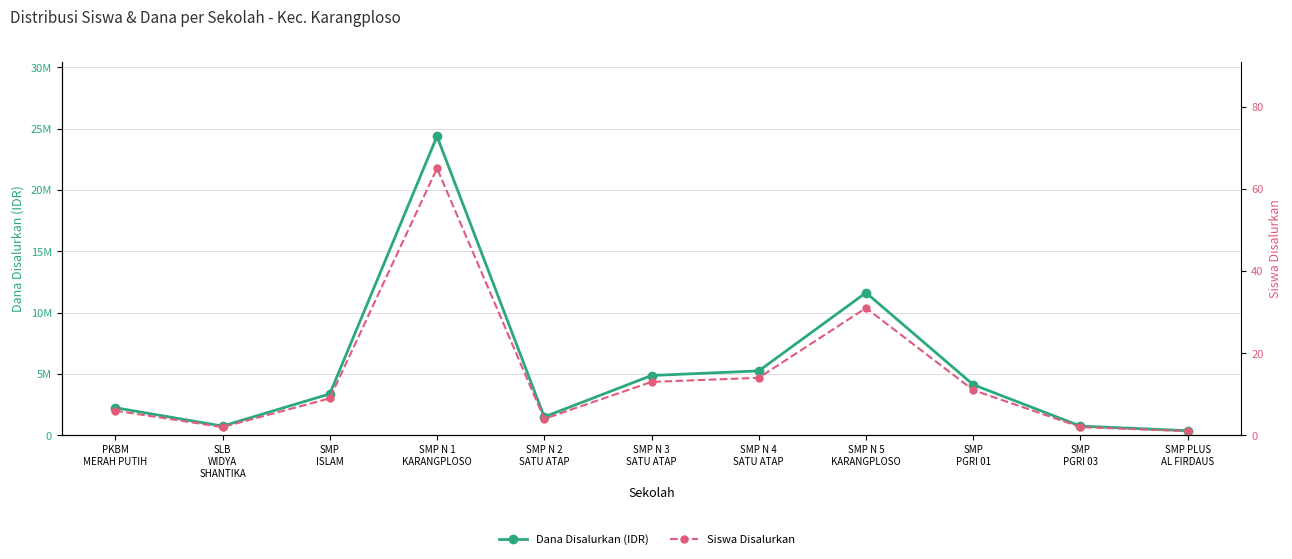

Where is the first local minimum for Dana Disalurkan (IDR)?

SLB
WIDYA
SHANTIKA